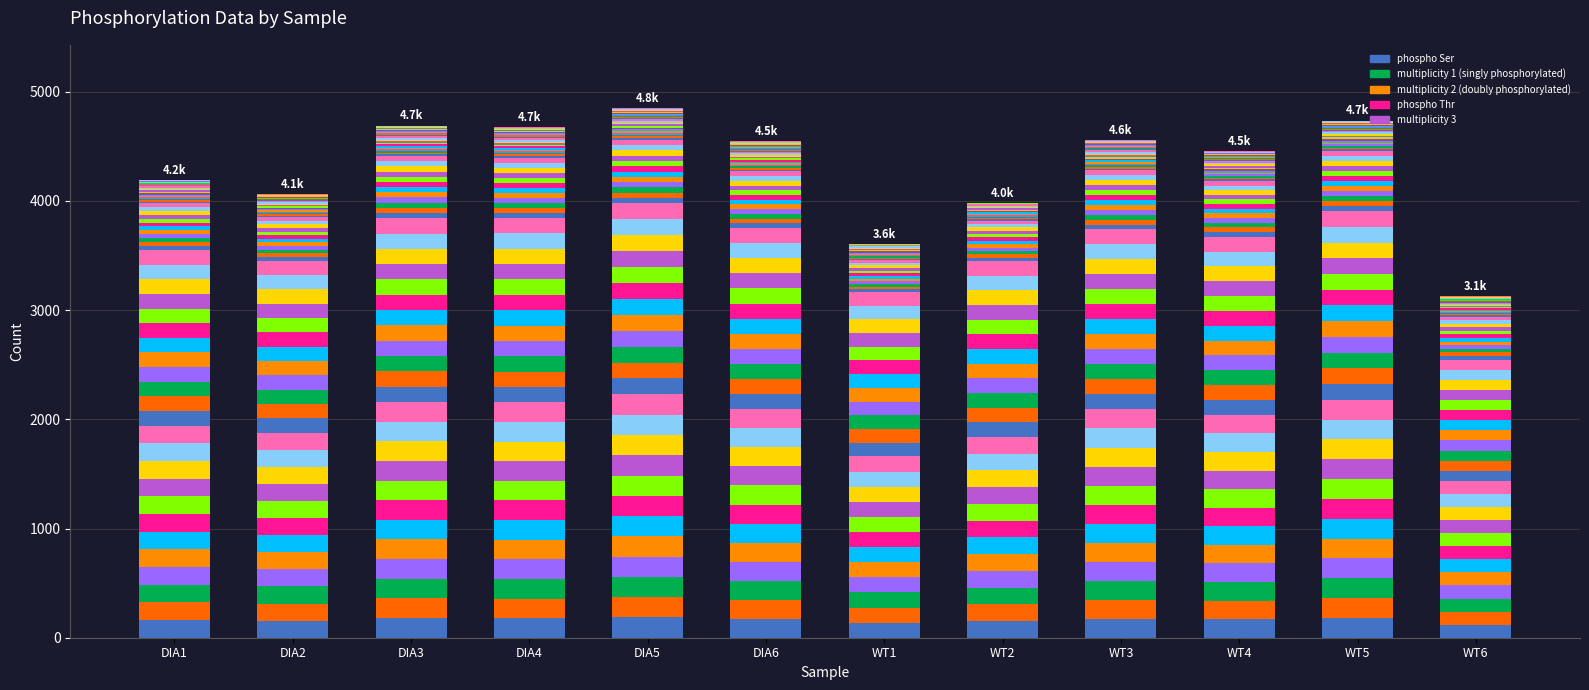

Reading left to right, extract all data points from this chart.

161.8	156.5	179.9	179.5	185.7	174.2	138.3	153.2	174.2	170.1	181.5	119.7